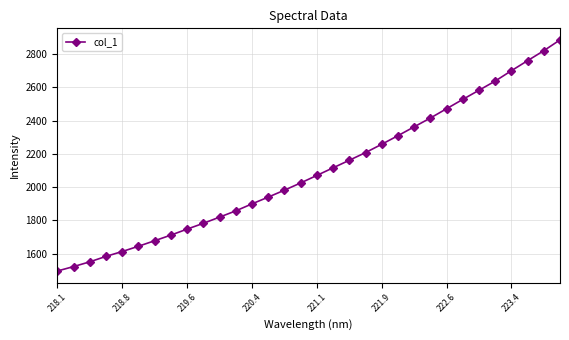

True or false: the data has more than 0 interior local peaks.

False